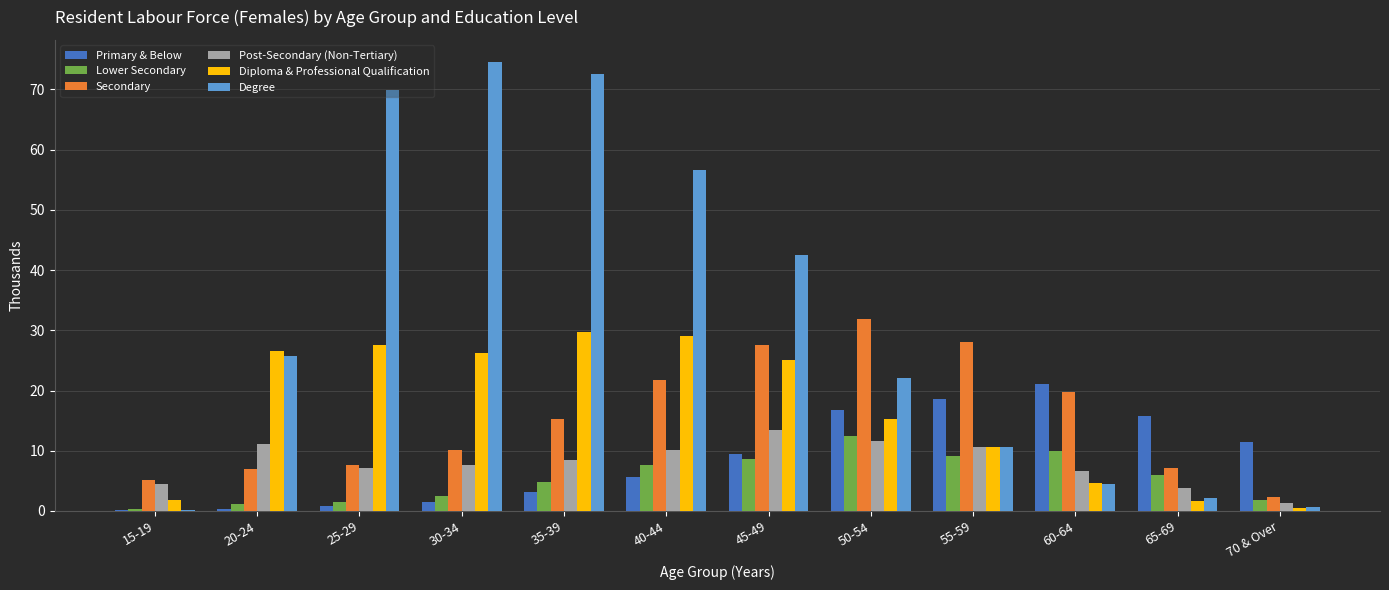

Which series changed the most between 30-34 and 65-69?

Degree